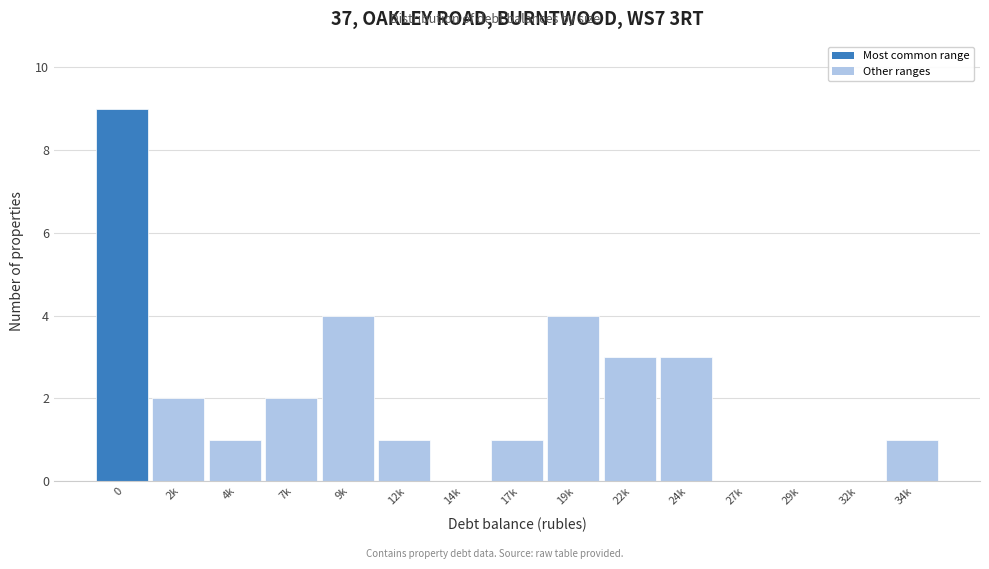

Reading right to left, extract all data points from this chart.

34k=1	32k=0	29k=0	27k=0	24k=3	22k=3	19k=4	17k=1	14k=0	12k=1	9k=4	7k=2	4k=1	2k=2	0=9